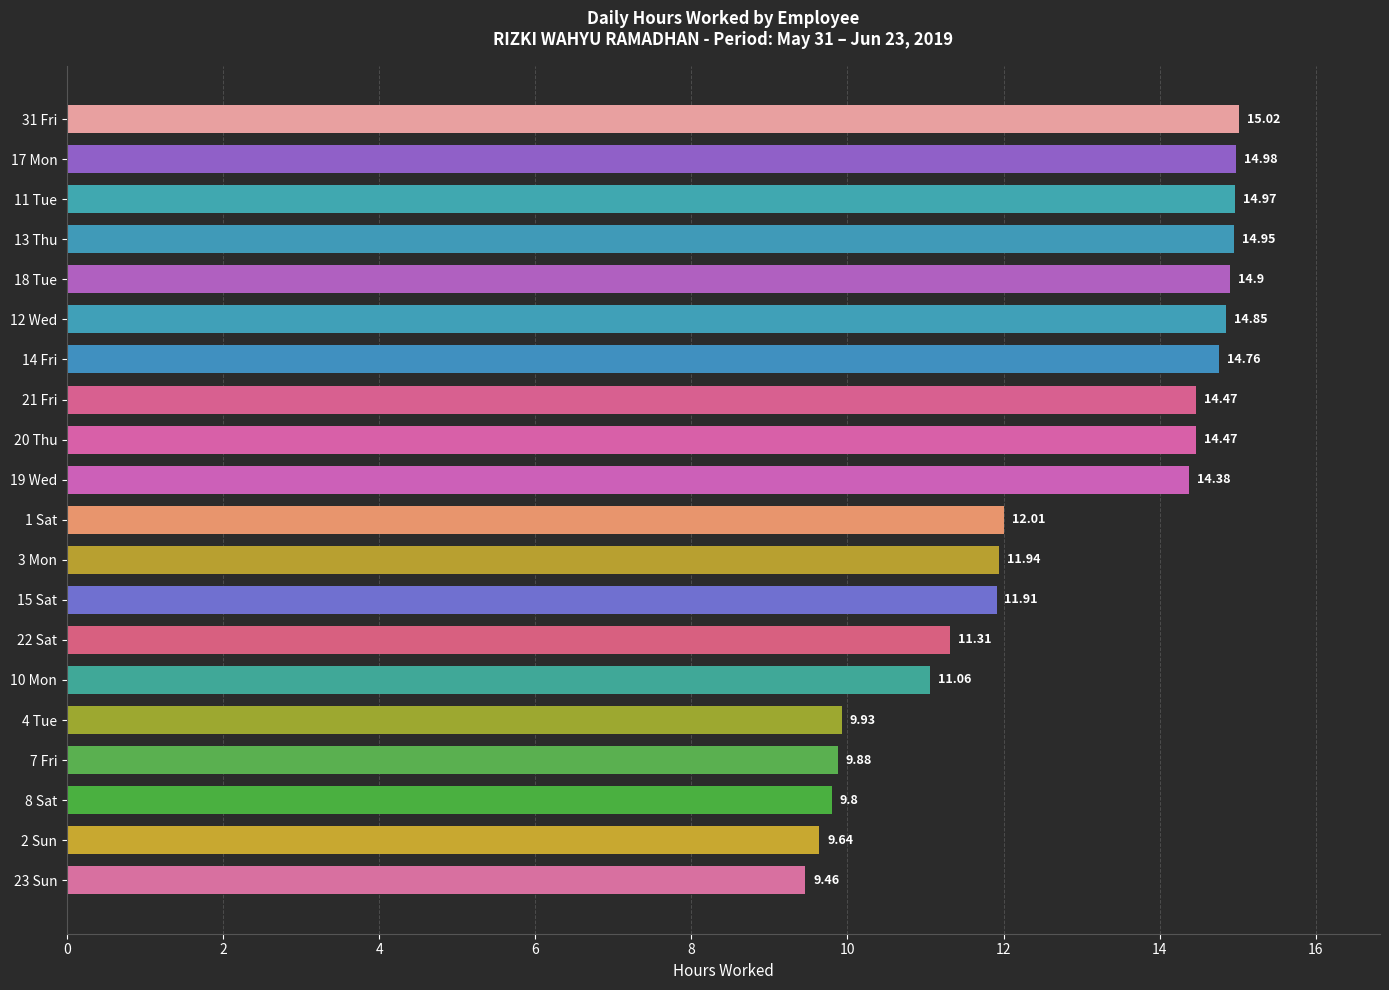

How many categories are shown in the chart?

20